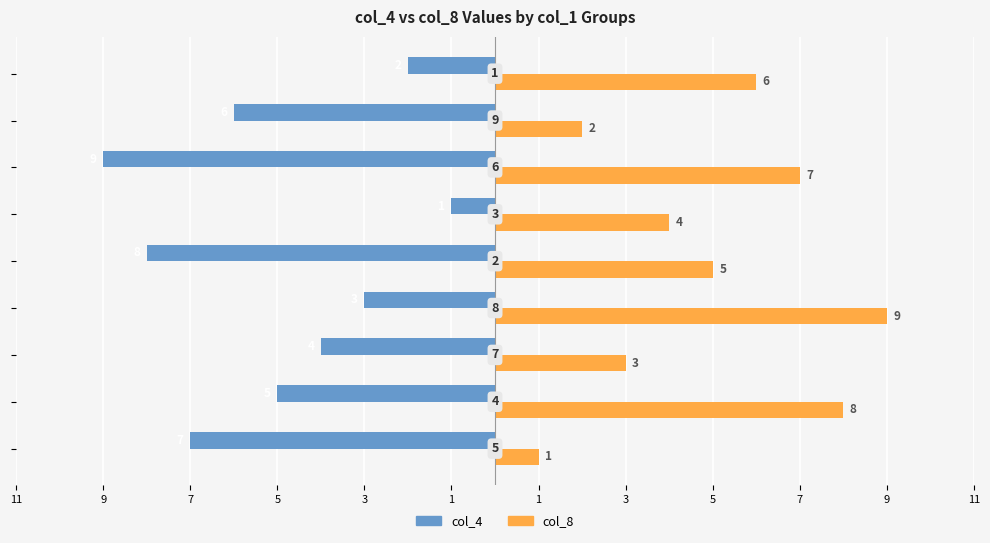

Which series has the largest total across all categories?

col_8